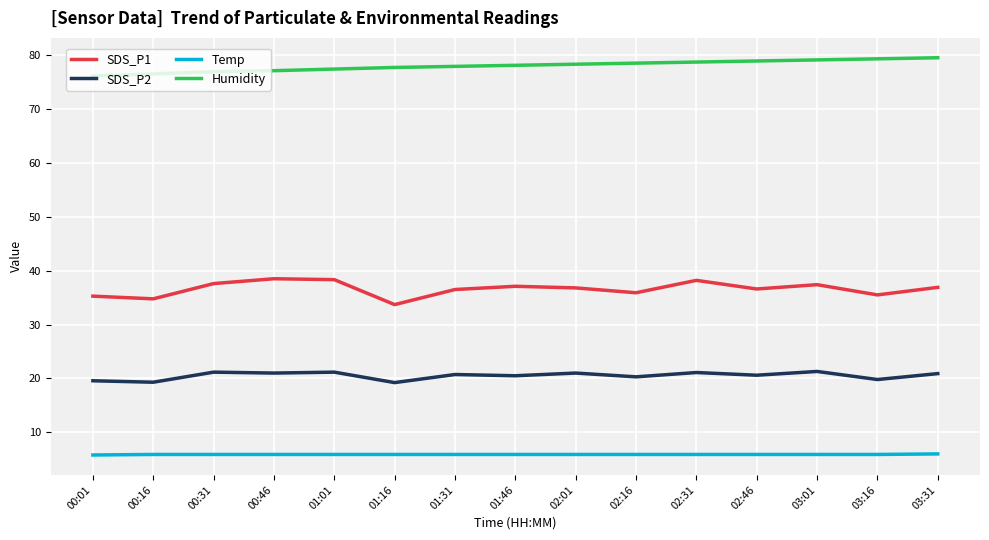

How many lines are shown in the chart?

4